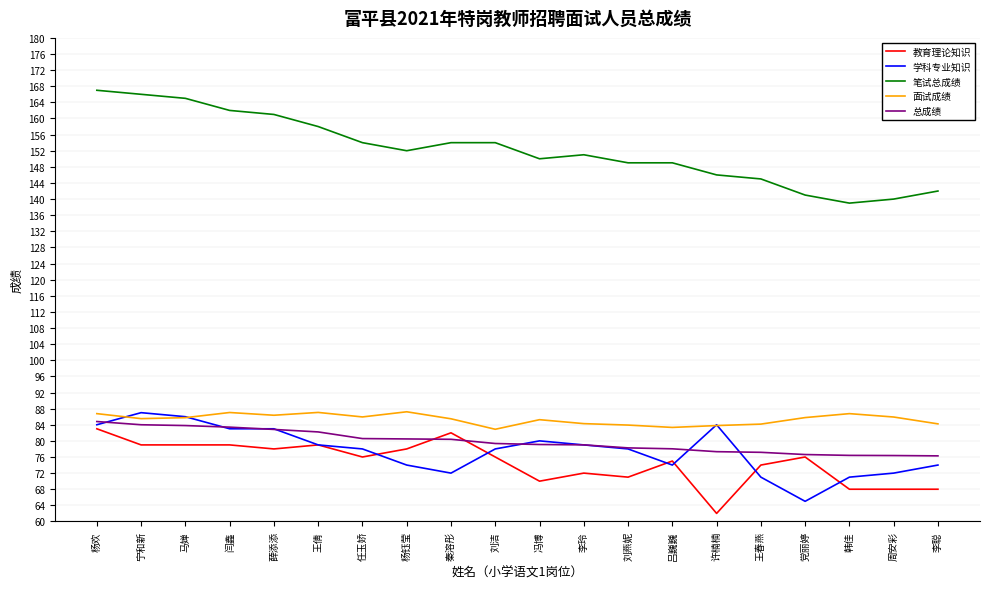

Between 杨钰莹 and 韩佳, which series saw the biggest shift?

笔试总成绩